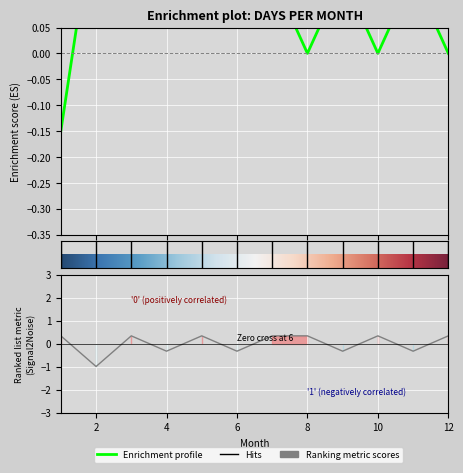

How many interior local peaks (higher than both neighbors) does the data have?

3